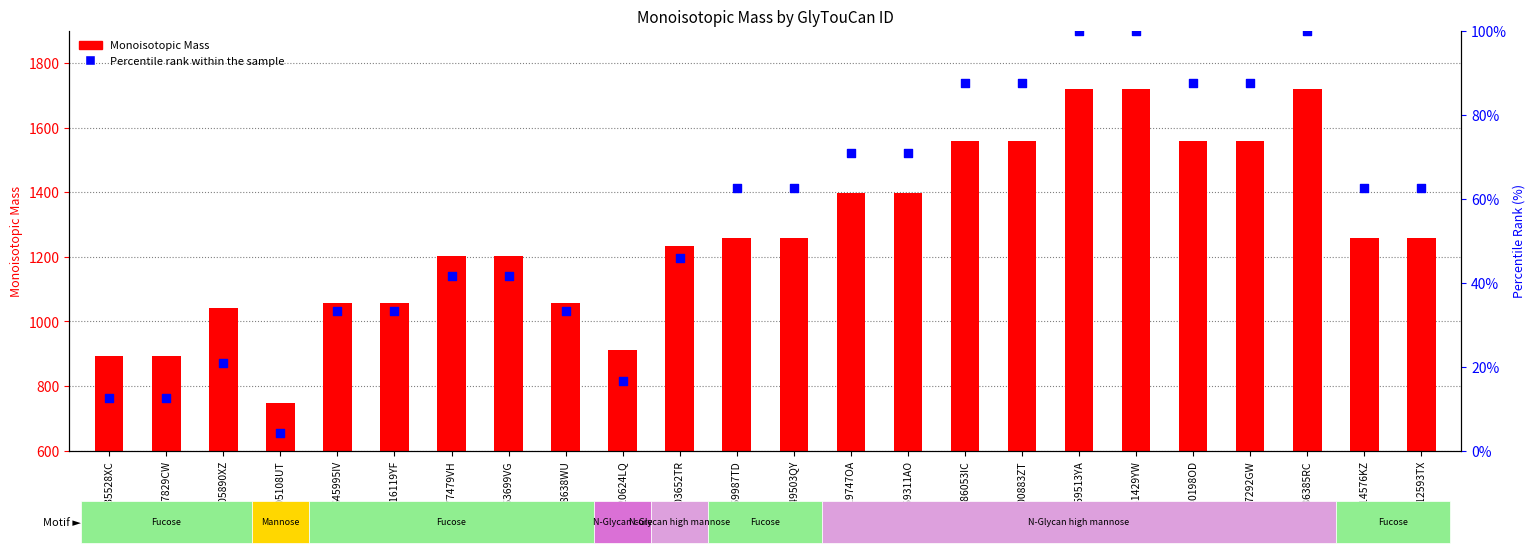

At how many categories does at least one series exceed 502?

24